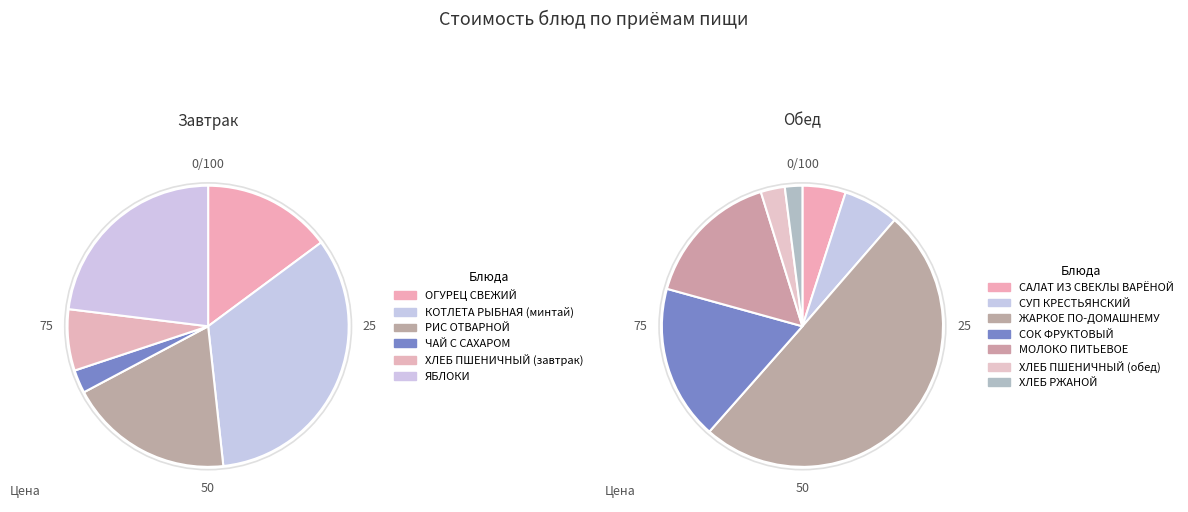

Rank the categories by value from highest to lowest.

ЖАРКОЕ ПО-ДОМАШНЕМУ, КОТЛЕТА РЫБНАЯ (минтай), ЯБЛОКИ, СОК ФРУКТОВЫЙ, МОЛОКО ПИТЬЕВОЕ, РИС ОТВАРНОЙ, ОГУРЕЦ СВЕЖИЙ, СУП КРЕСТЬЯНСКИЙ, ХЛЕБ ПШЕНИЧНЫЙ (завтрак), САЛАТ ИЗ СВЕКЛЫ ВАРЁНОЙ, ХЛЕБ ПШЕНИЧНЫЙ (обед), ЧАЙ С САХАРОМ, ХЛЕБ РЖАНОЙ